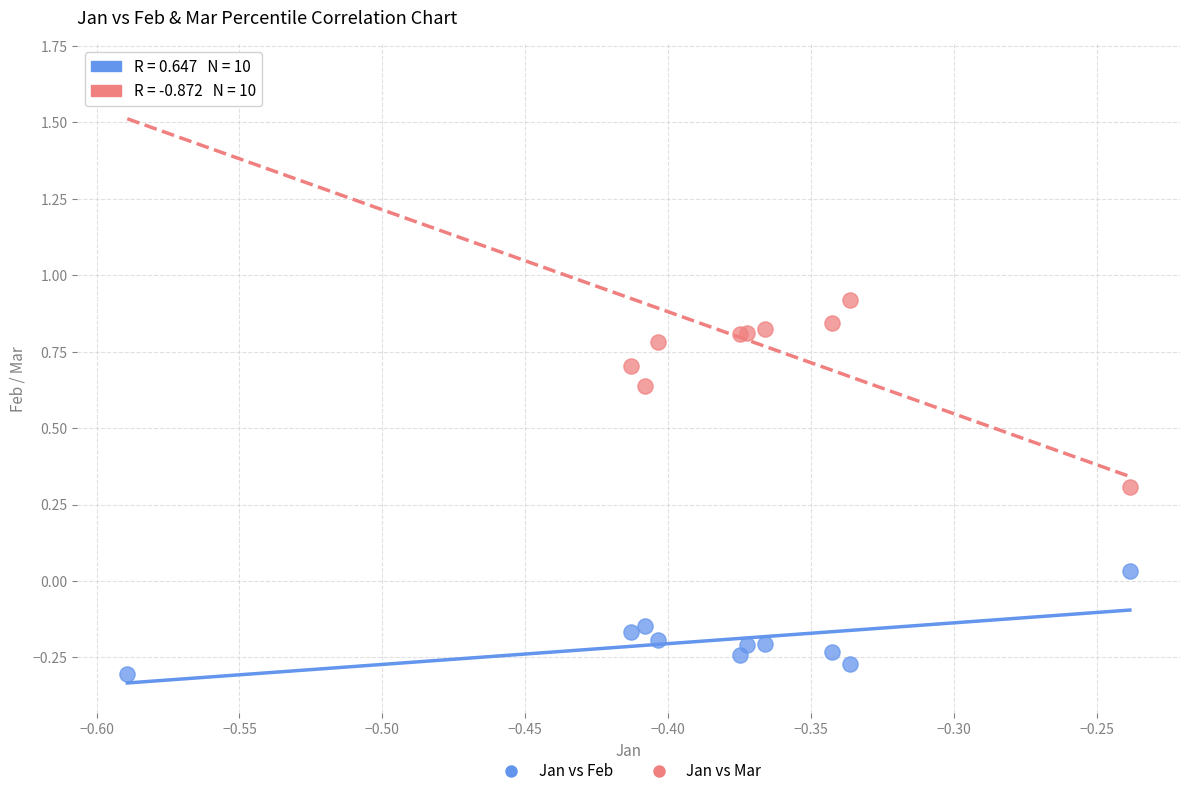

What are all the series names shown in the legend?

Jan vs Feb, Jan vs Mar